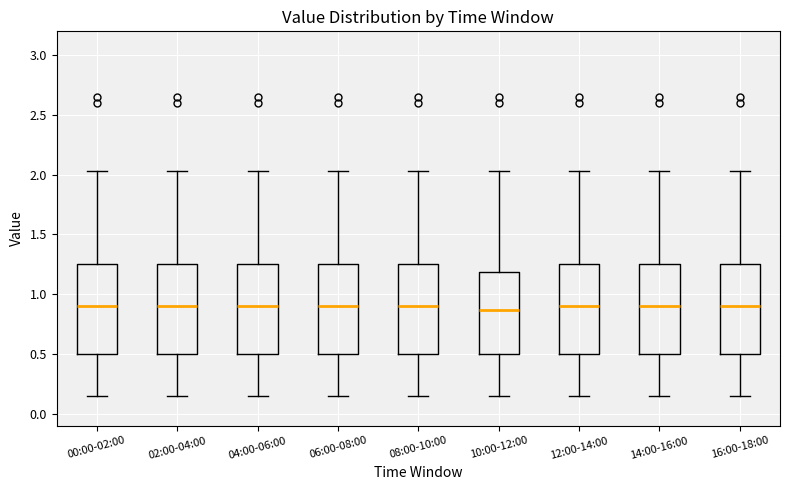

Reading left to right, read every box against the y-axis: the position of its median line, the range the box covers, and the ends of its whiskers. The values are not printed on the chart, so give them approximately, as read against the axis.

00:00-02:00: median 0.90, box 0.50 to 1.25, whiskers 0.15 to 2.05
02:00-04:00: median 0.90, box 0.50 to 1.25, whiskers 0.15 to 2.05
04:00-06:00: median 0.90, box 0.50 to 1.25, whiskers 0.15 to 2.05
06:00-08:00: median 0.90, box 0.50 to 1.25, whiskers 0.15 to 2.05
08:00-10:00: median 0.90, box 0.50 to 1.25, whiskers 0.15 to 2.05
10:00-12:00: median 0.85, box 0.50 to 1.20, whiskers 0.15 to 2.05
12:00-14:00: median 0.90, box 0.50 to 1.25, whiskers 0.15 to 2.05
14:00-16:00: median 0.90, box 0.50 to 1.25, whiskers 0.15 to 2.05
16:00-18:00: median 0.90, box 0.50 to 1.25, whiskers 0.15 to 2.05